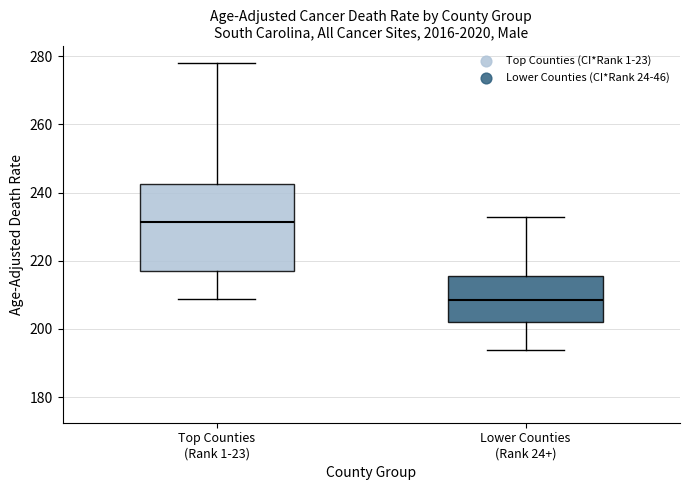

Where is the lower edge of the box for Top Counties (Rank 1-23) on the y-axis? The values are not printed on the chart, so give them approximately, as read against the axis.

216